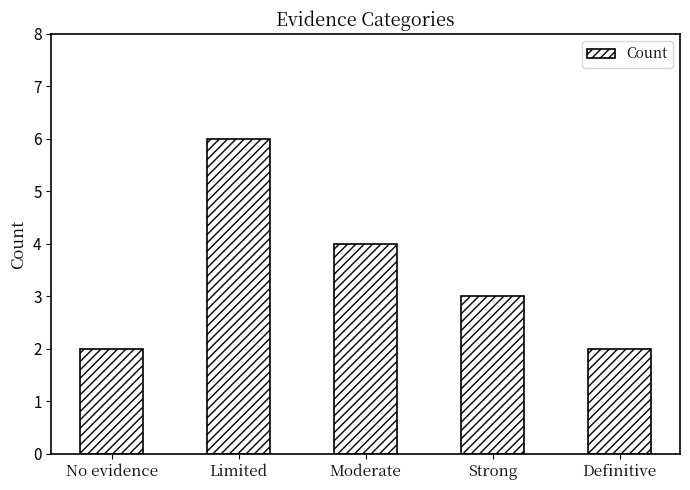

Reading right to left, extract all data points from this chart.

2	3	4	6	2